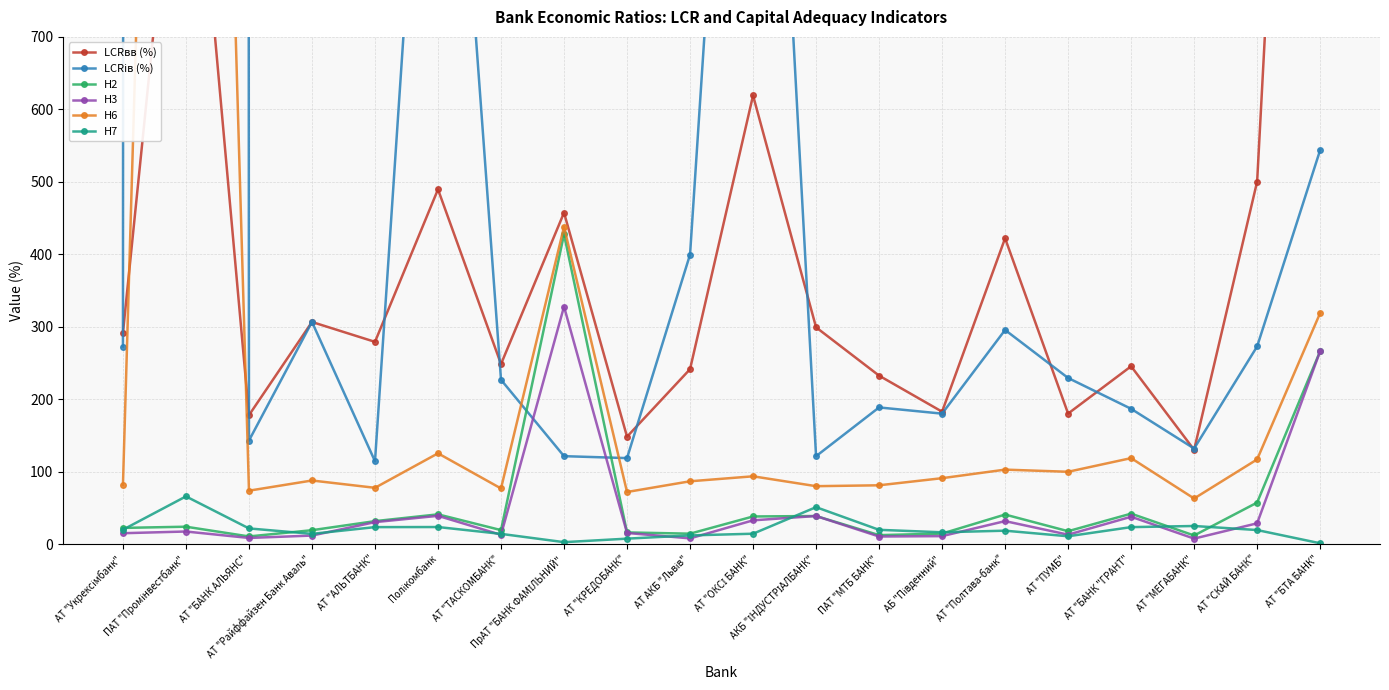

Between ПрАТ "БАНК ФАМІЛЬНИЙ" and ПАТ "МТБ БАНК", which series saw the biggest shift?

Н2